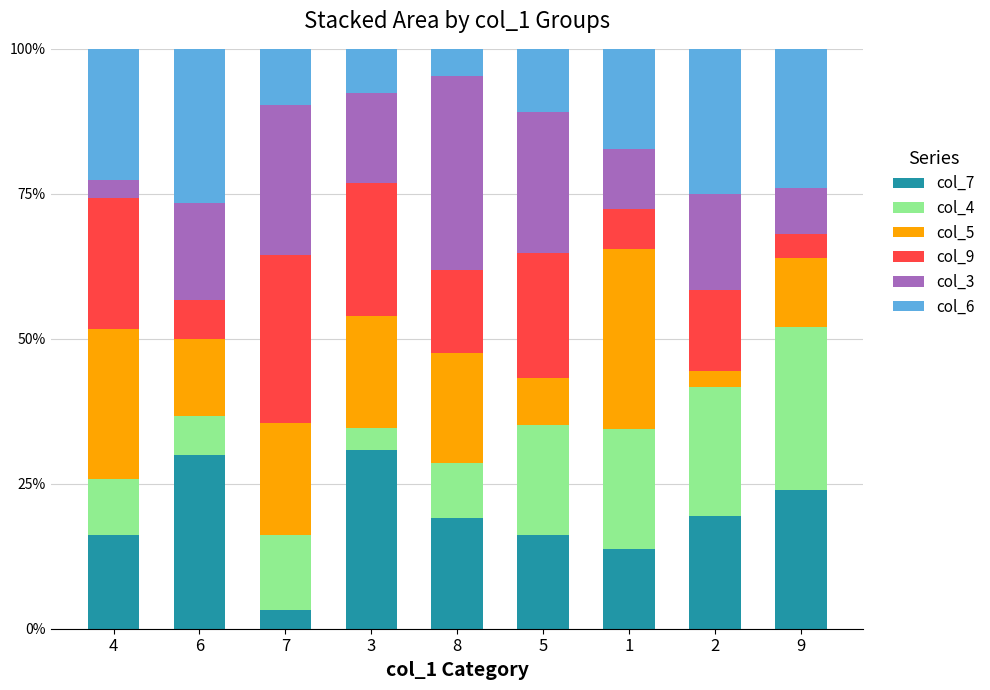

Count the number of categories in the chart.

9